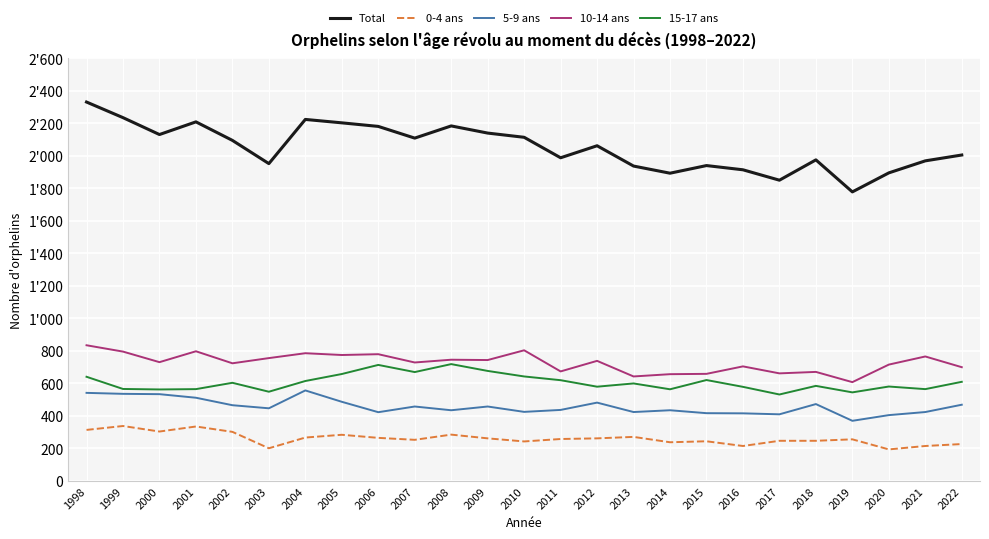

At which label does 10-14 ans first exceed 731?

1998